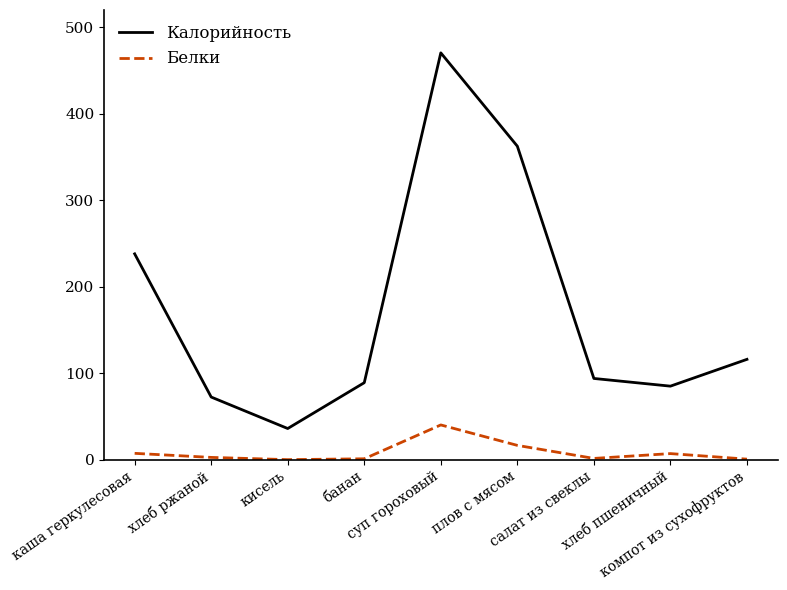

What is the highest value of the Калорийность series?

470.4